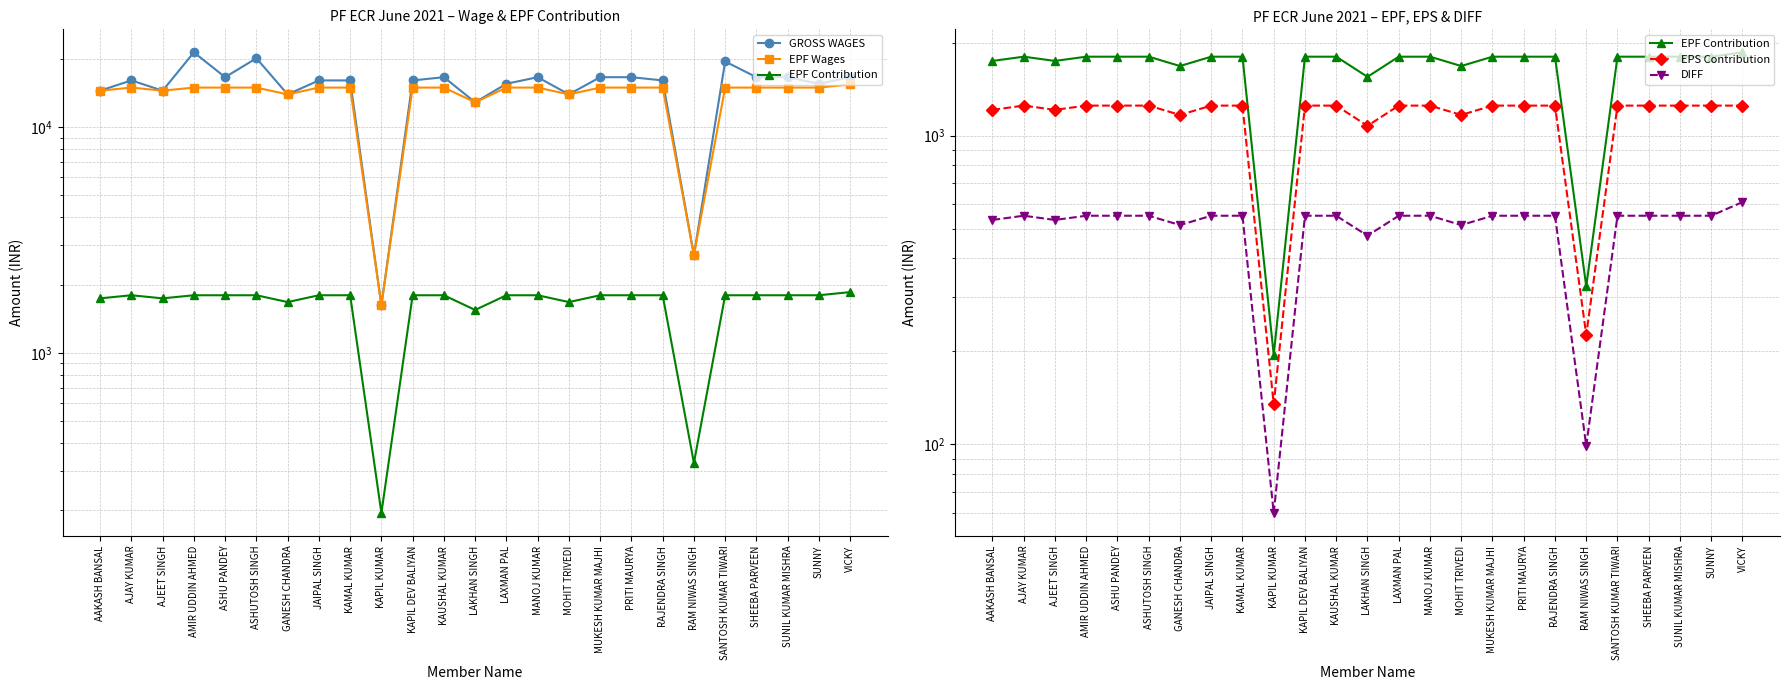

What is the minimum value for GROSS WAGES?

1626